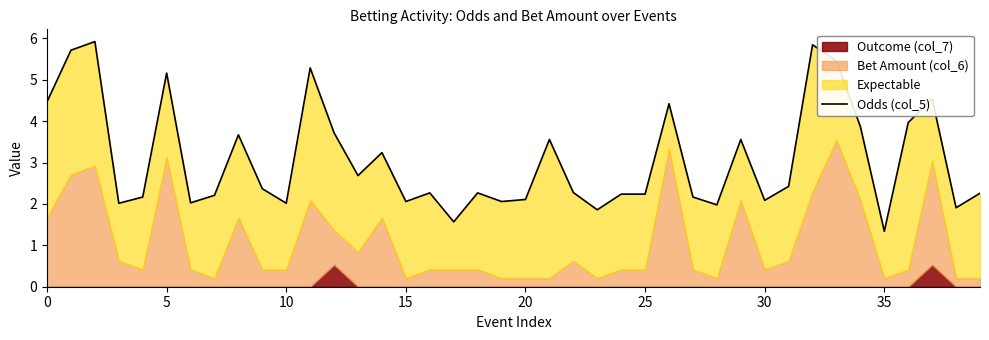

What is the label of the 22nd point from the left?

21